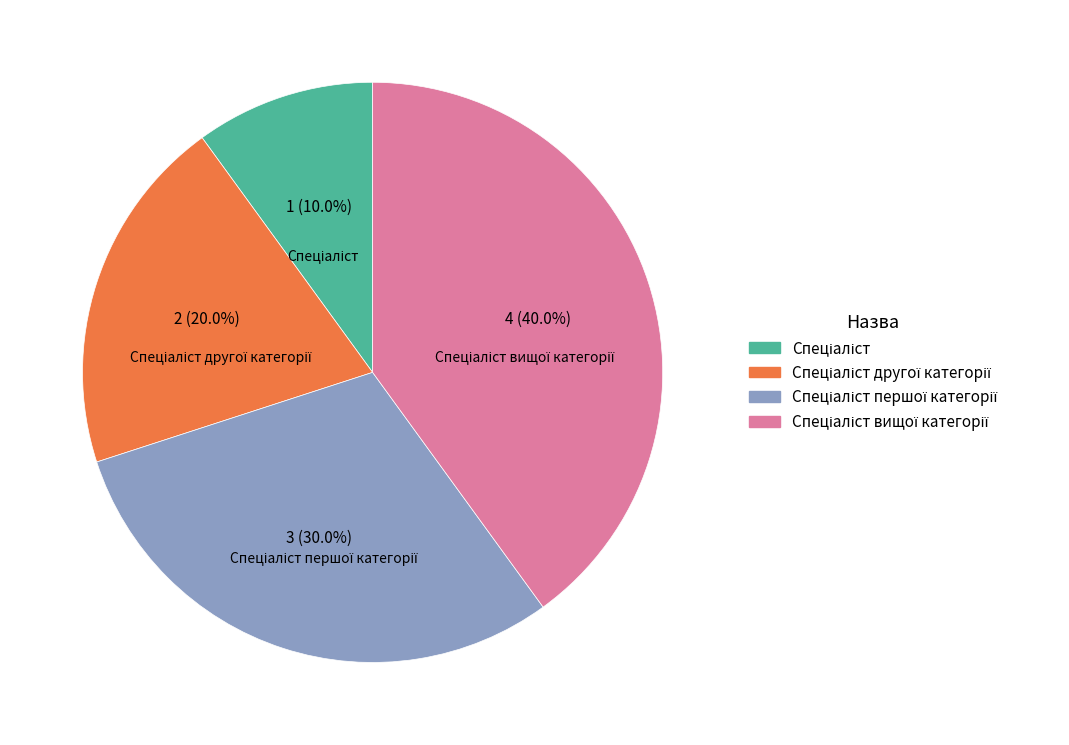

How many slices are in this pie chart?

4